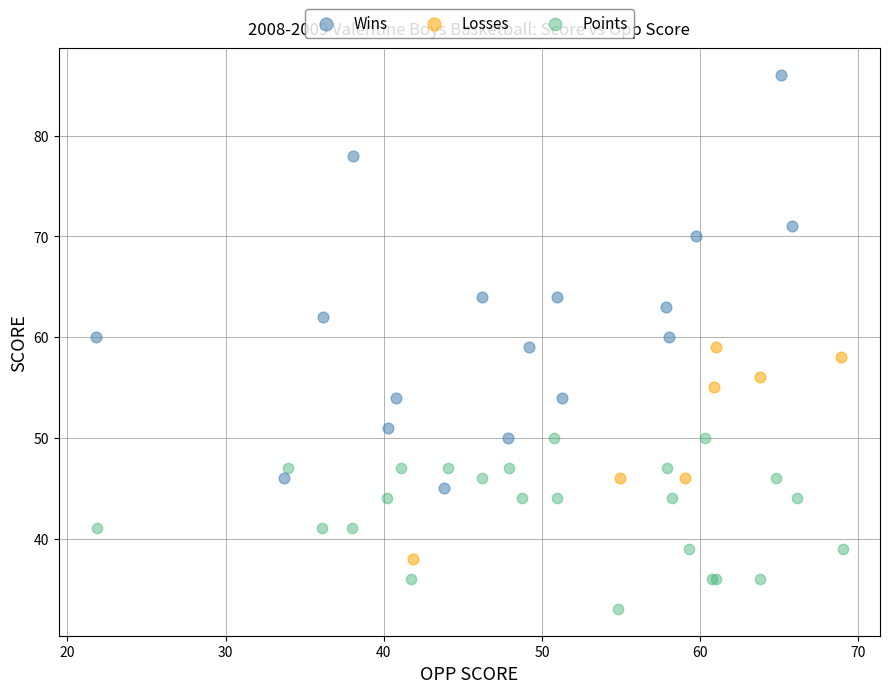

Which series has the widest spread of Y values?

Wins